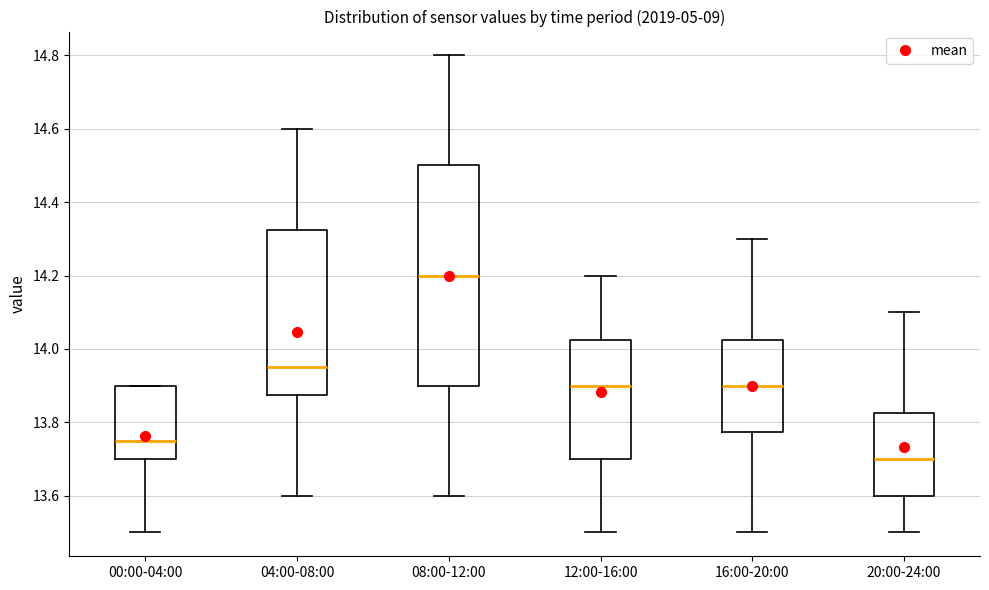

Reading left to right, transcribe this box plot: for each box, give where its median line is, the range the box spans, and where its two whiskers end, as read against the y-axis. The values are not printed on the chart, so give them approximately, as read against the axis.

00:00-04:00: median 13.76, box 13.70 to 13.90, whiskers 13.50 to 13.90
04:00-08:00: median 13.96, box 13.88 to 14.32, whiskers 13.60 to 14.60
08:00-12:00: median 14.20, box 13.90 to 14.50, whiskers 13.60 to 14.80
12:00-16:00: median 13.90, box 13.70 to 14.02, whiskers 13.50 to 14.20
16:00-20:00: median 13.90, box 13.78 to 14.02, whiskers 13.50 to 14.30
20:00-24:00: median 13.70, box 13.60 to 13.82, whiskers 13.50 to 14.10